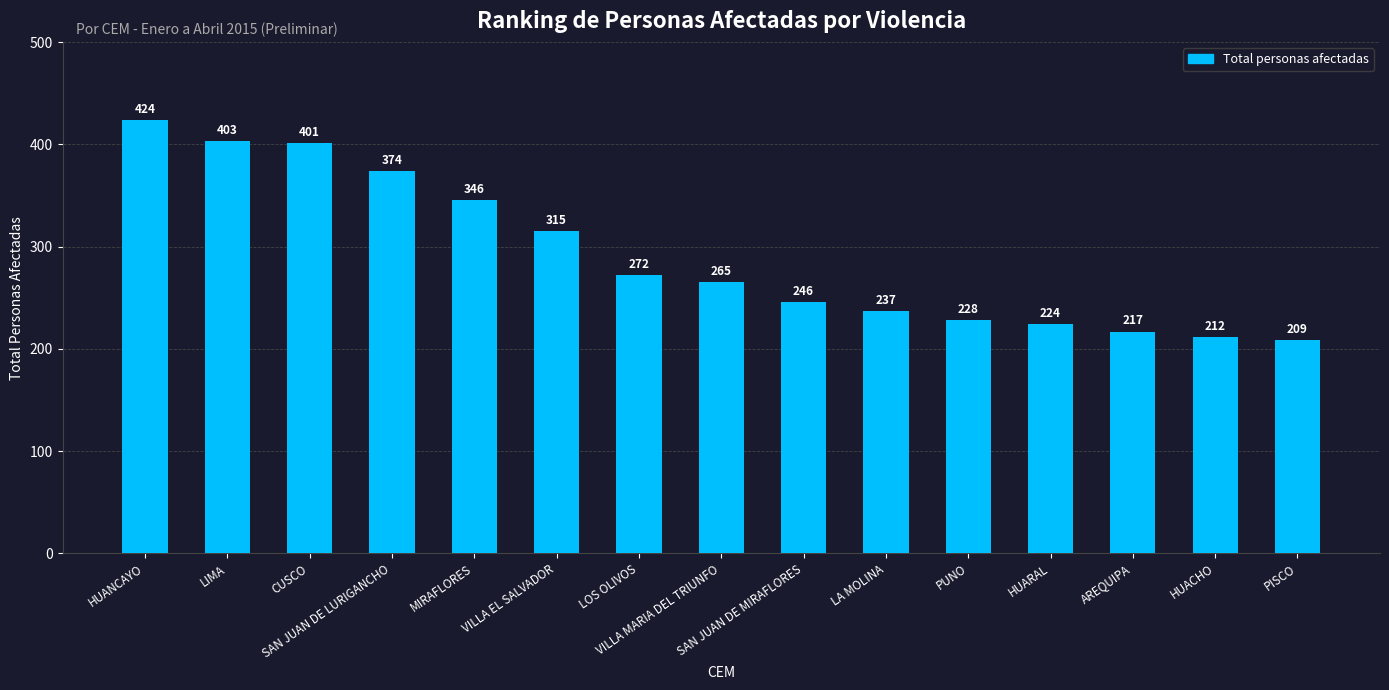

Which category has the highest value across all series?

HUANCAYO